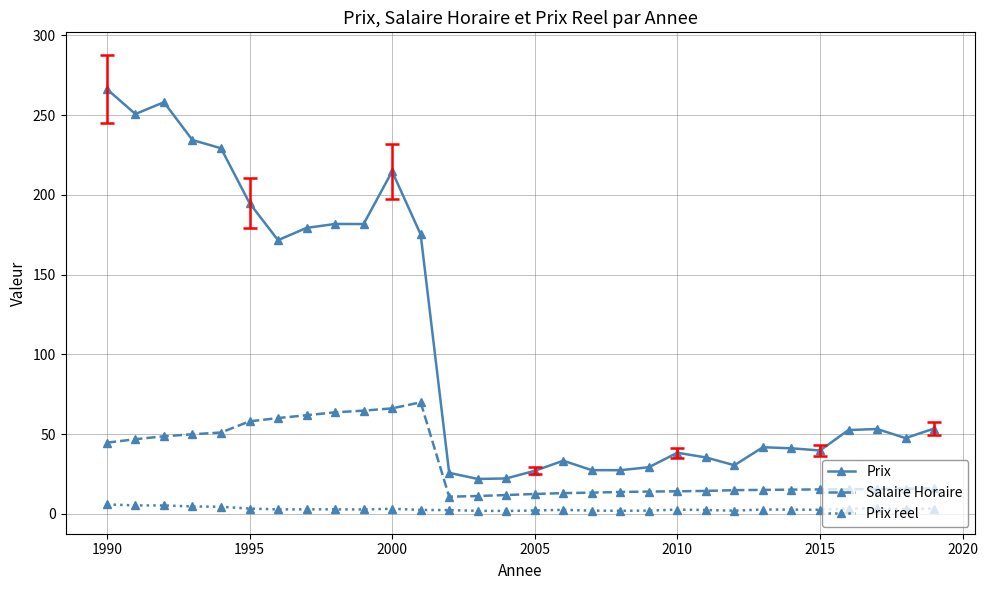

Which series has the widest spread of values?

Prix